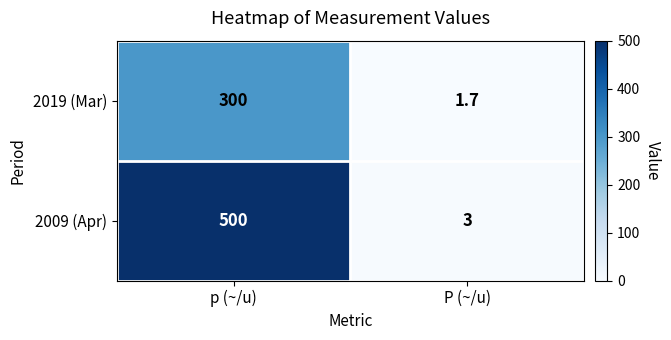

What is the difference between the 2019 (Mar) values at p (~/u) and P (~/u)?

298.3